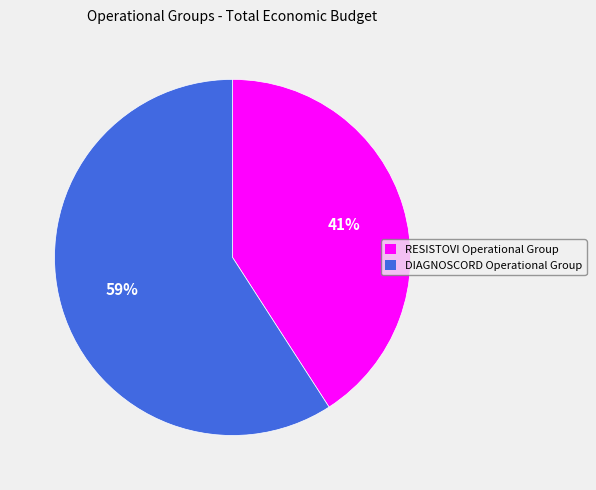

Which category has the smallest portion of the pie?

RESISTOVI Operational Group